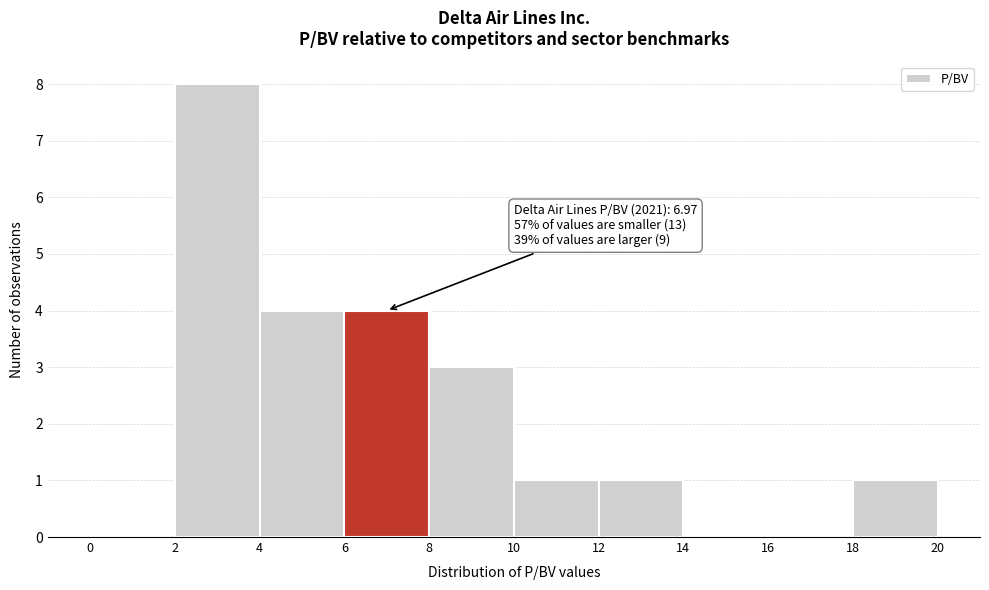

Over which range of the x-axis is the bar tallest?

2 to 4